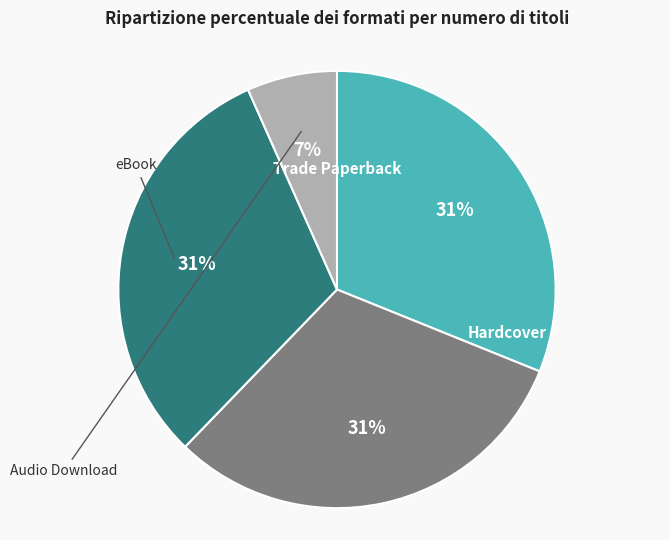

To the nearest percent, what portion does eBook represent?

31%